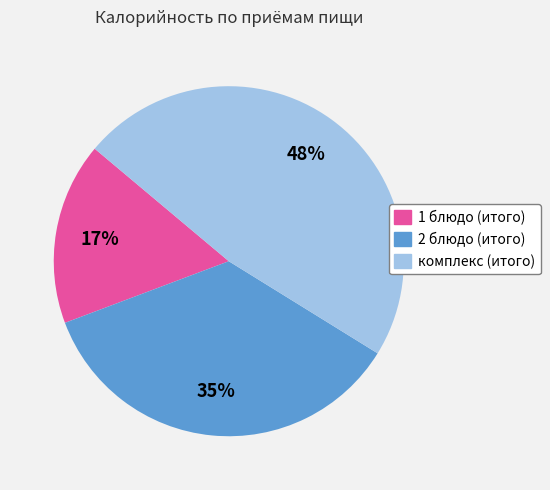

To the nearest percent, what is the difference between the largest and smallest slice percentages?

31%